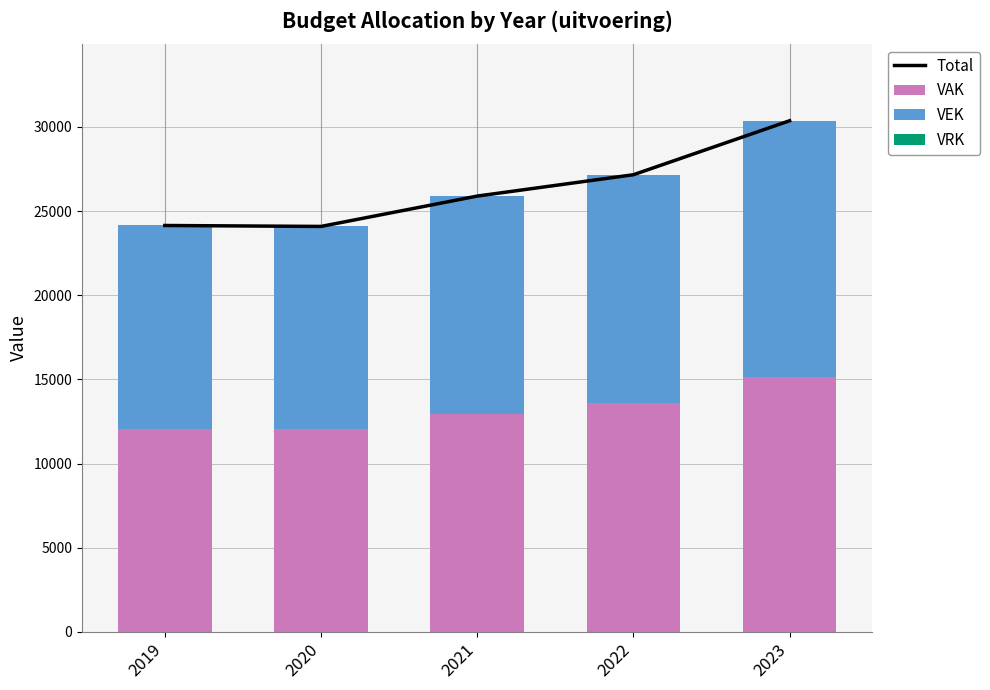

What is the value of the VEK bar at the 4th from the left?

13557